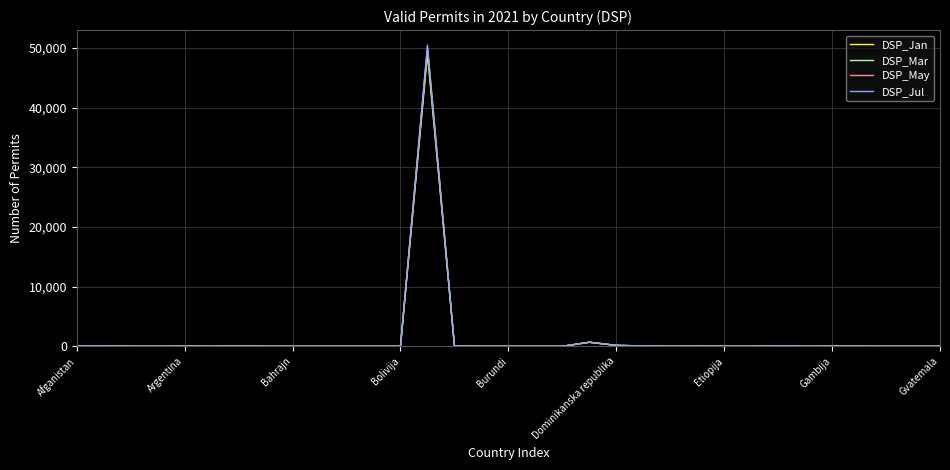

What is the greatest value displayed?

50454